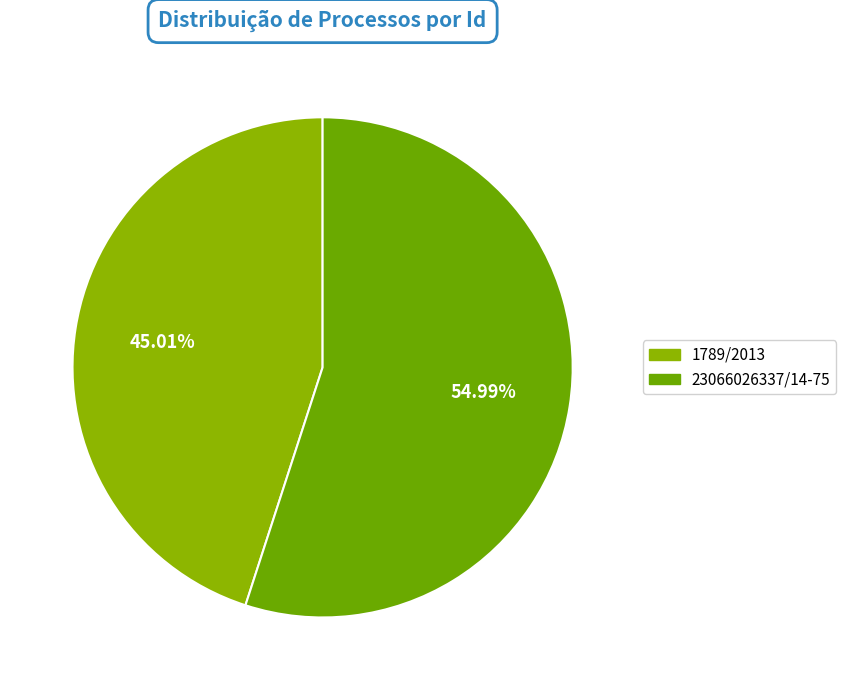

Which category has the smallest portion of the pie?

1789/2013